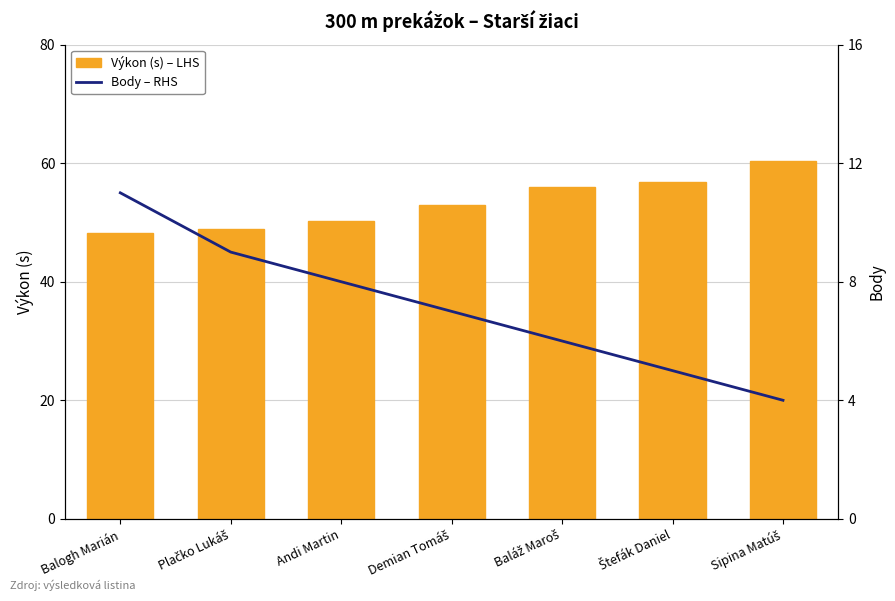

Which series has the largest total across all categories?

Výkon (s) – LHS